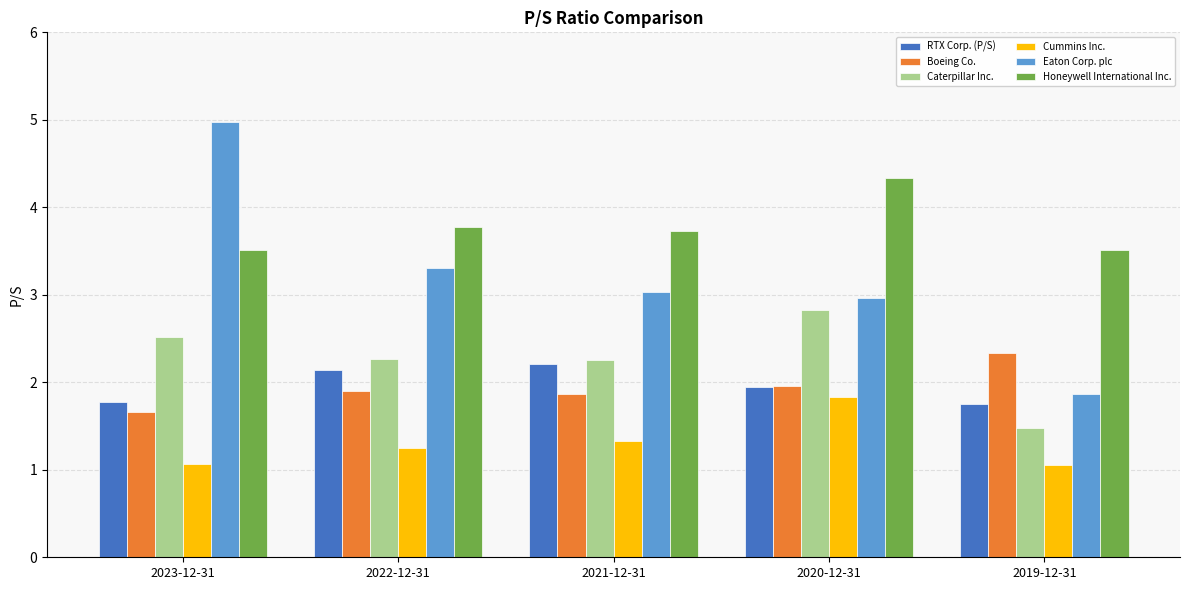

Which series has the largest total across all categories?

Honeywell International Inc.